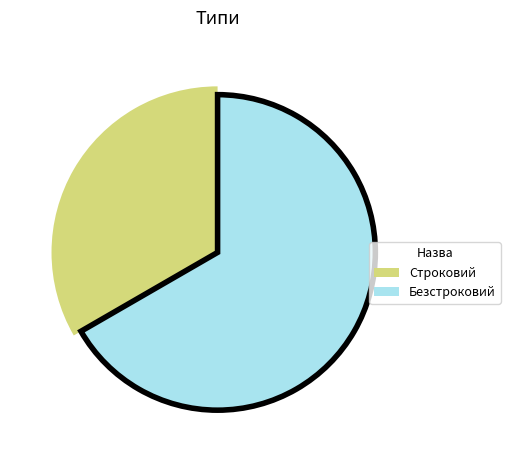

Which has a higher value, Безстроковий or Строковий?

Безстроковий